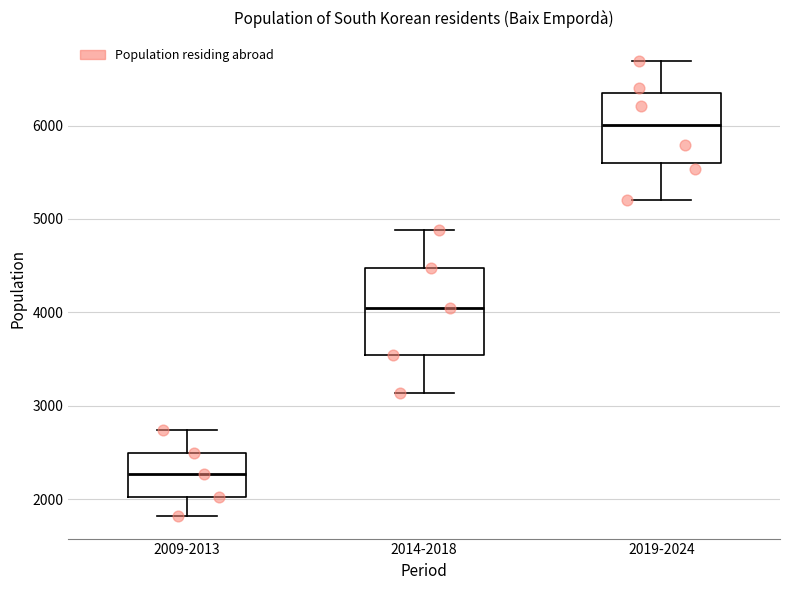

Reading left to right, transcribe this box plot: for each box, give where its median line is, the range the box spans, and where its two whiskers end, as read against the y-axis. The values are not printed on the chart, so give them approximately, as read against the axis.

2009-2013: median 2300, box 2000 to 2500, whiskers 1800 to 2700
2014-2018: median 4000, box 3600 to 4500, whiskers 3100 to 4900
2019-2024: median 6000, box 5600 to 6300, whiskers 5200 to 6700